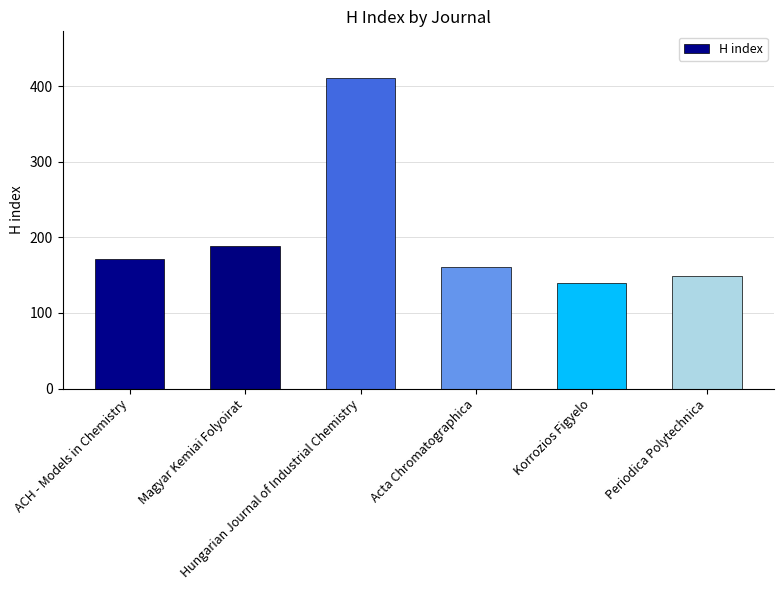

What is the label of the 2nd bar from the right?

Korrozios Figyelo